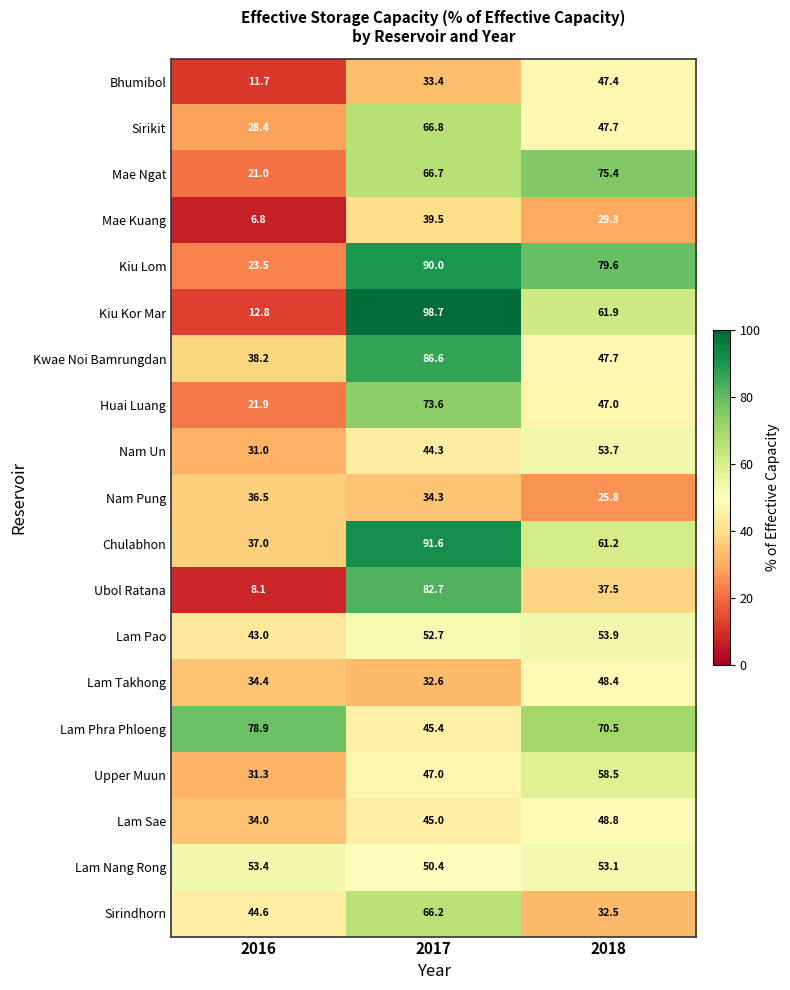

How many values in the Lam Nang Rong series exceed 53?

2